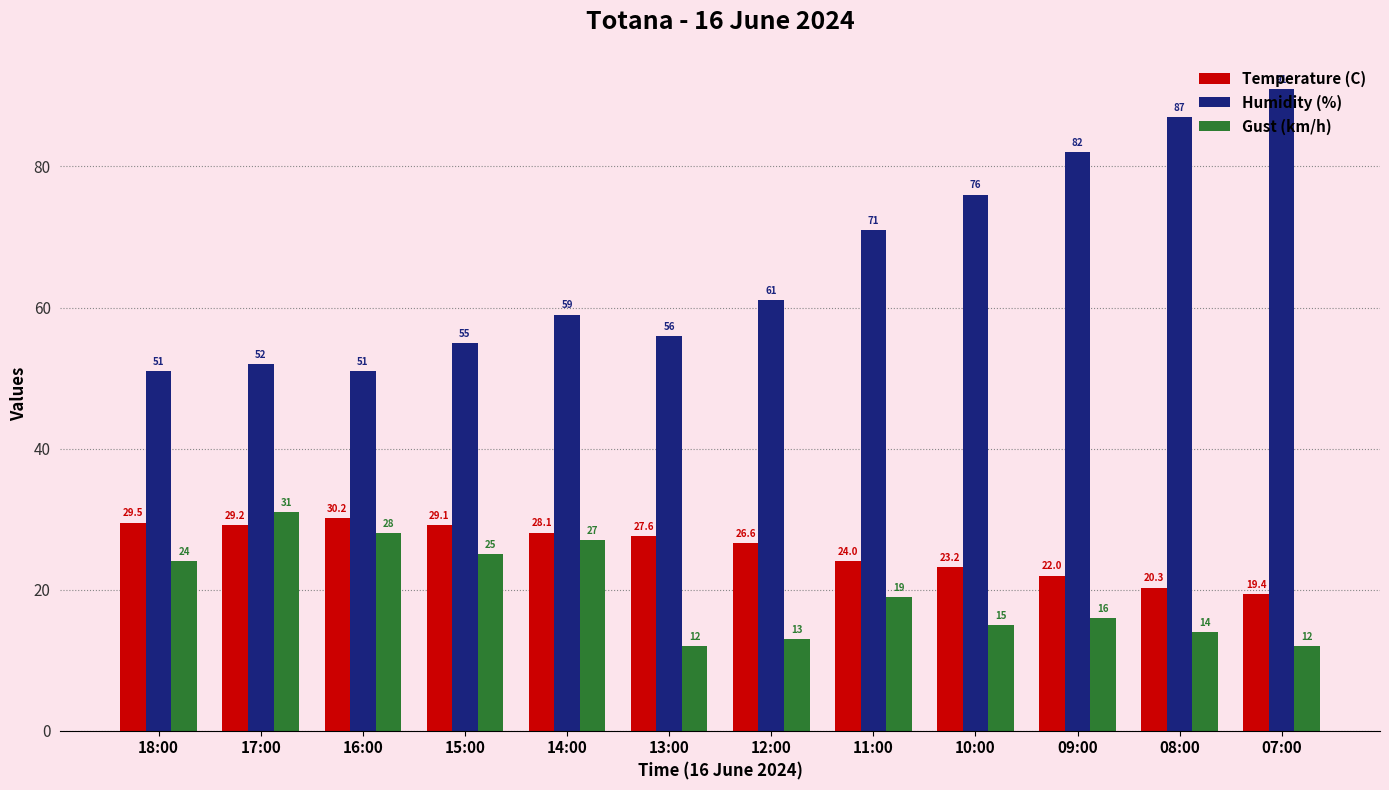

Count the number of data series in this chart.

3